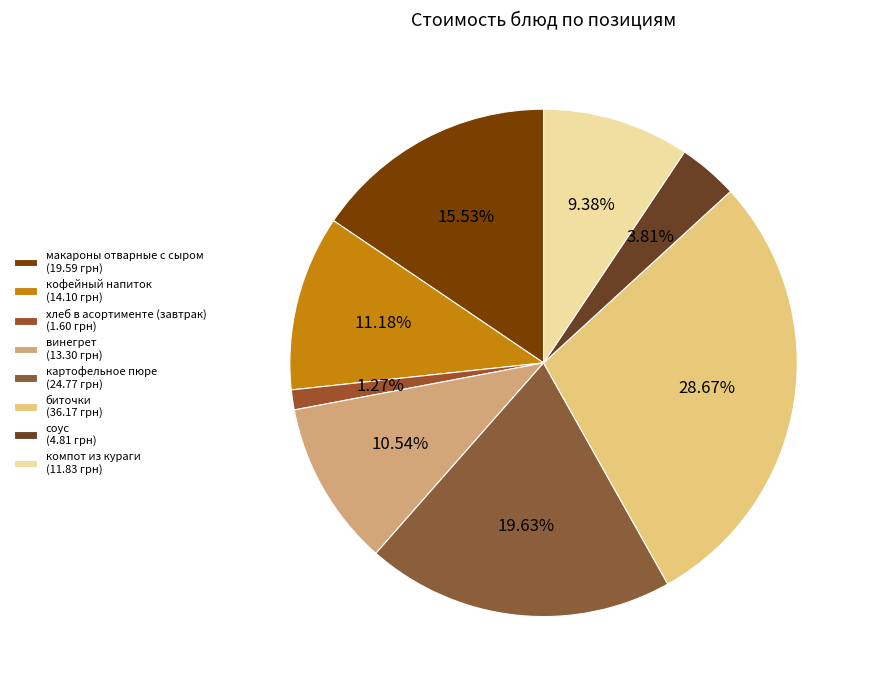

How many slices are in this pie chart?

8